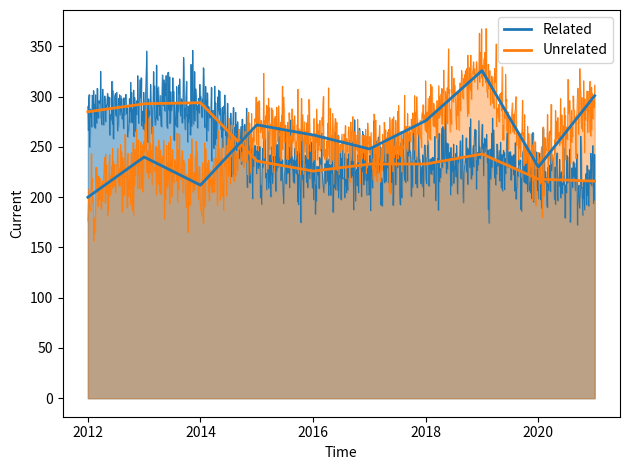

After their last crossing, which series has the higher values: Unrelated or Related?

Unrelated